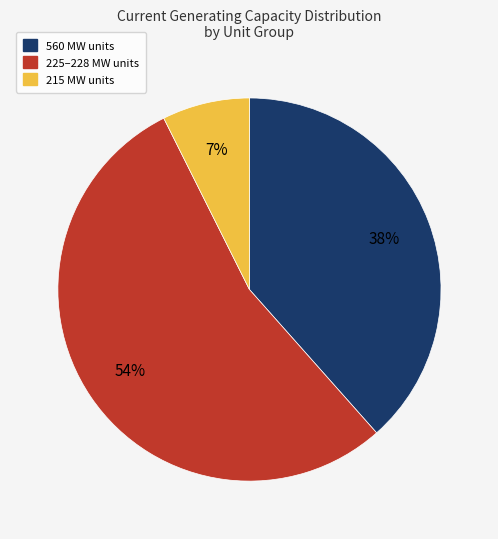

To the nearest percent, what is the difference between the largest and smallest slice percentages?

47%